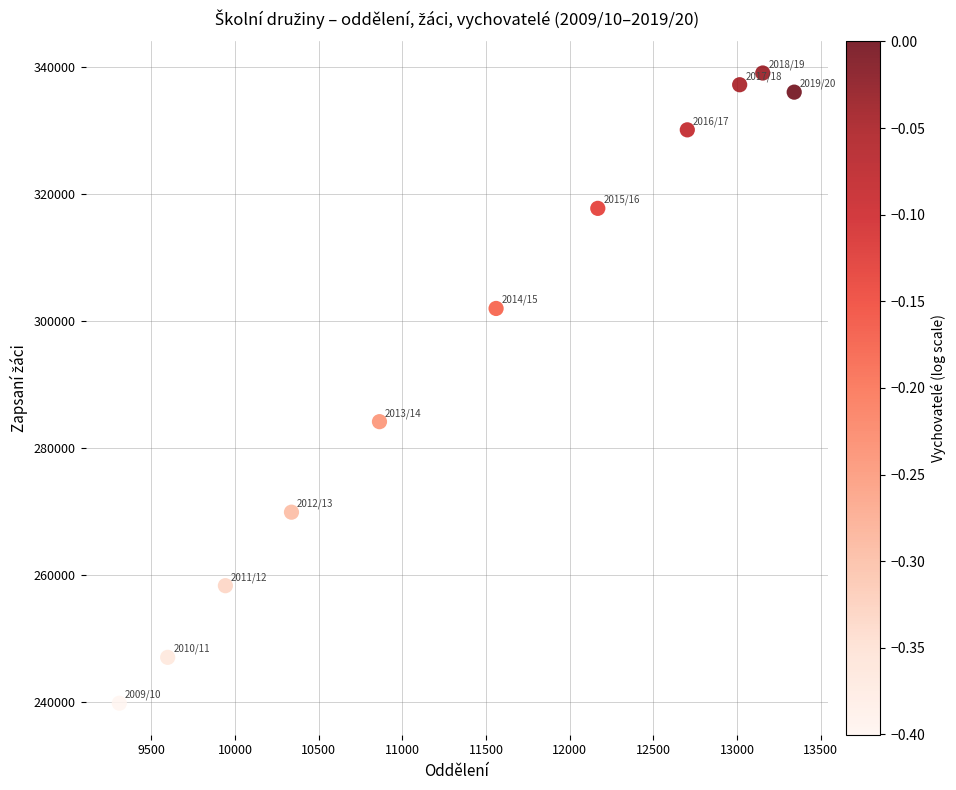

What is the range of X values (max minus min)?

4034